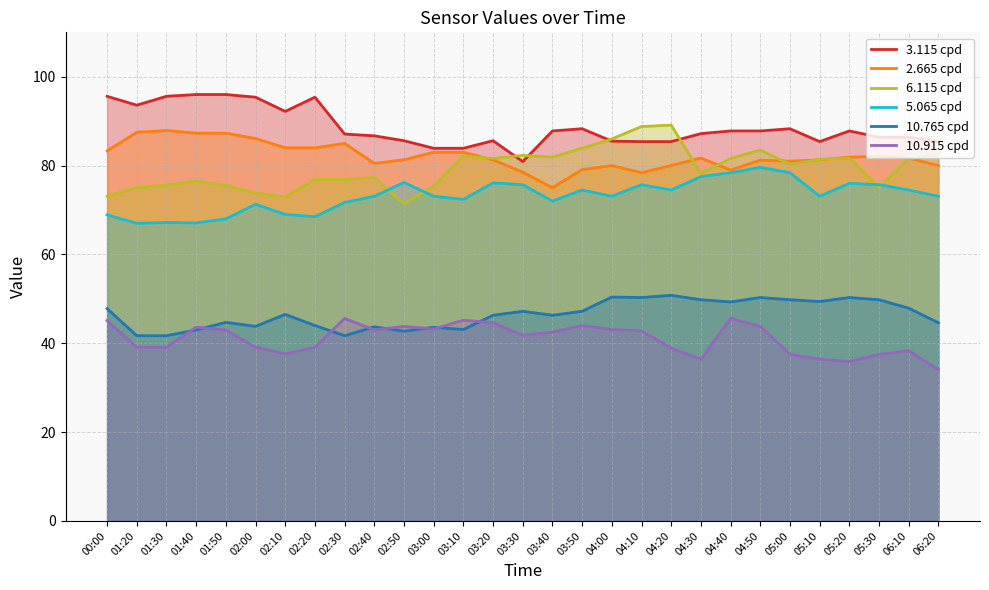

What is the sum of the 5.065 cpd values at 04:00 and 03:50?

147.6